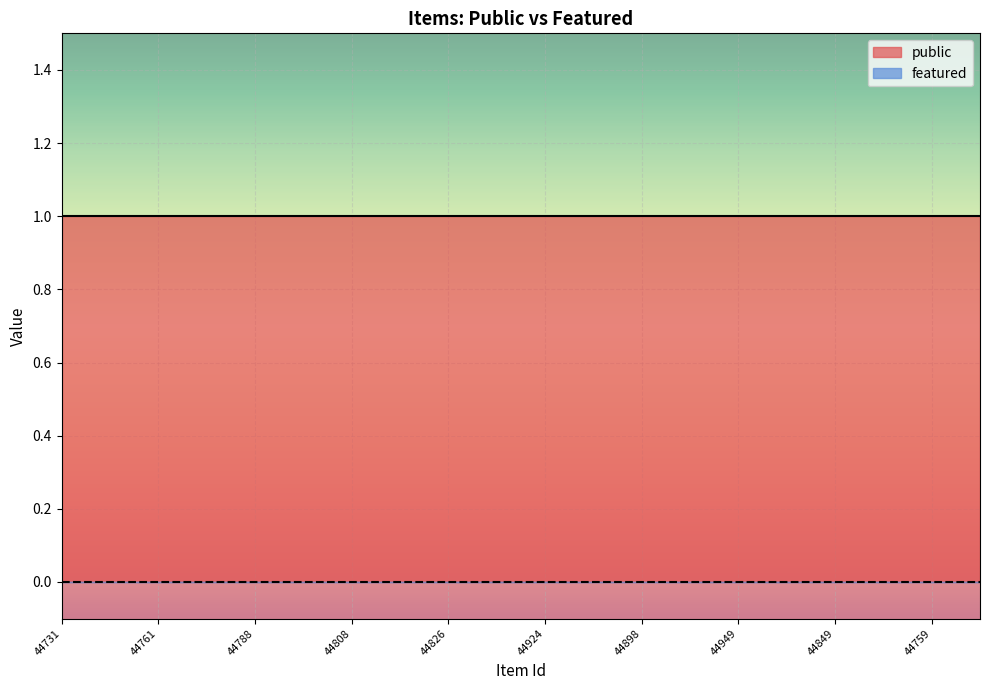

Reading right to left, list all the values displayed in this chart.

public: 44866=1	44759=1	44755=1	44849=1	44978=1	44949=1	44932=1	44898=1	44946=1	44924=1	44897=1	44826=1	44813=1	44808=1	44801=1	44788=1	44778=1	44761=1	44746=1	44731=1
featured: 44866=0	44759=0	44755=0	44849=0	44978=0	44949=0	44932=0	44898=0	44946=0	44924=0	44897=0	44826=0	44813=0	44808=0	44801=0	44788=0	44778=0	44761=0	44746=0	44731=0